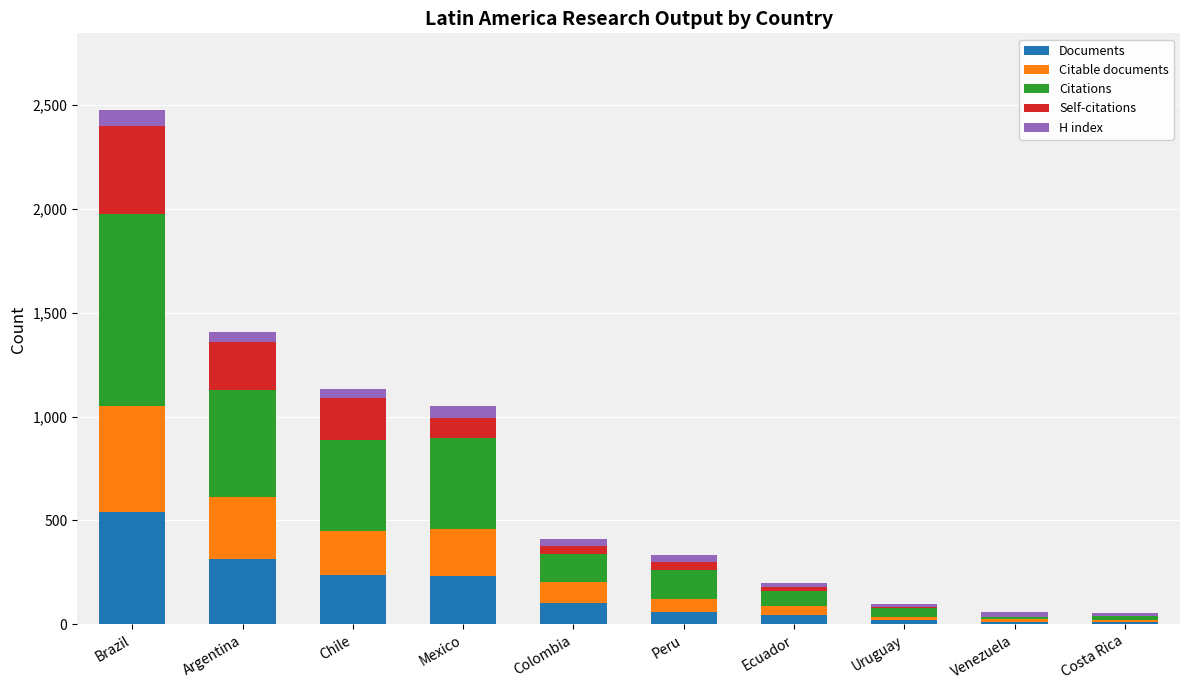

Is it true that Documents equals 105 at Colombia?

True